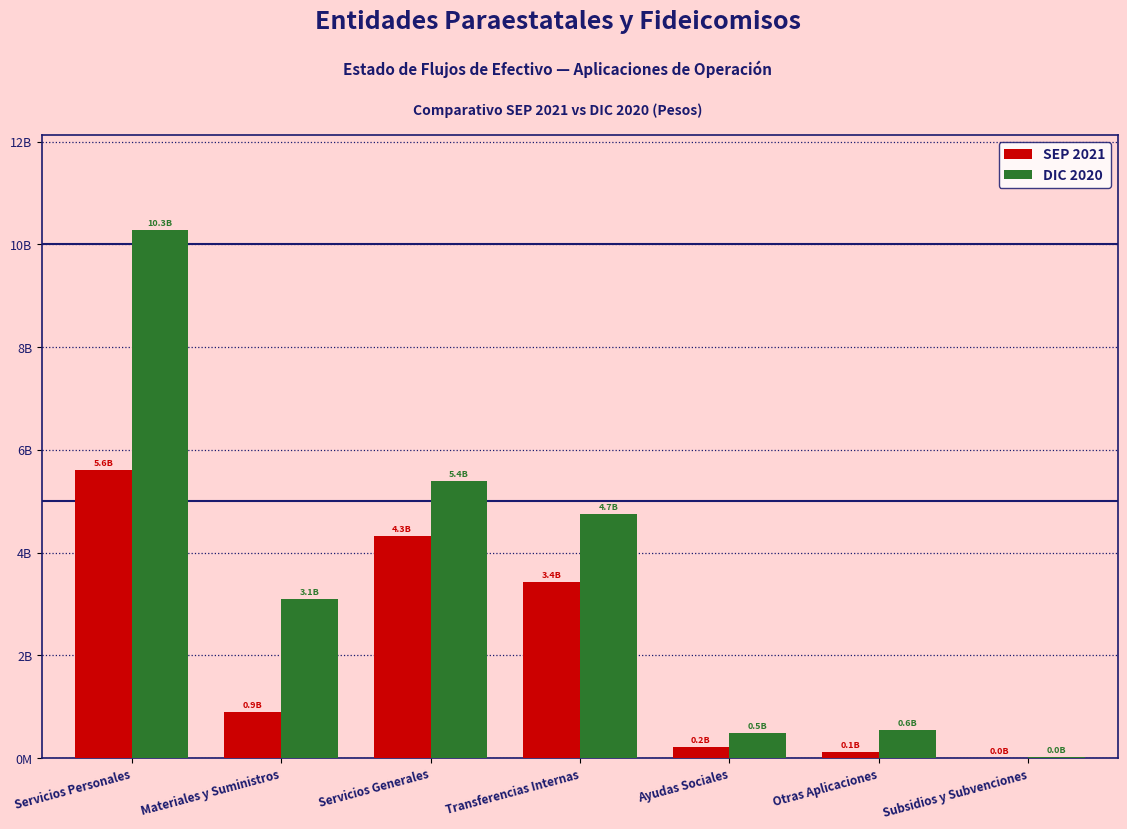

What is the value of the SEP 2021 bar at the 7th from the left?

1089259